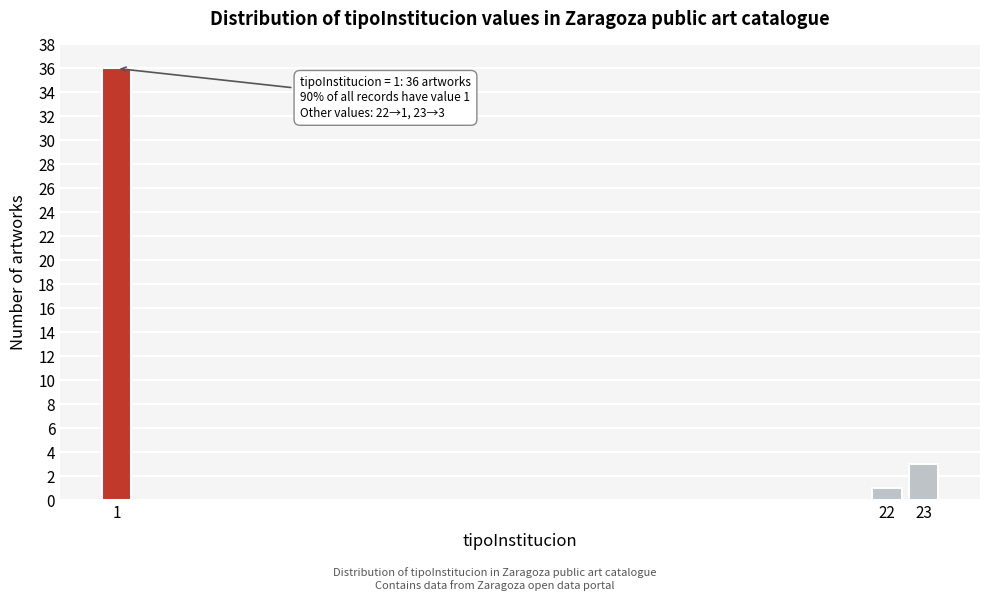

Reading left to right, list all the values displayed in this chart.

1=36	22=1	23=3